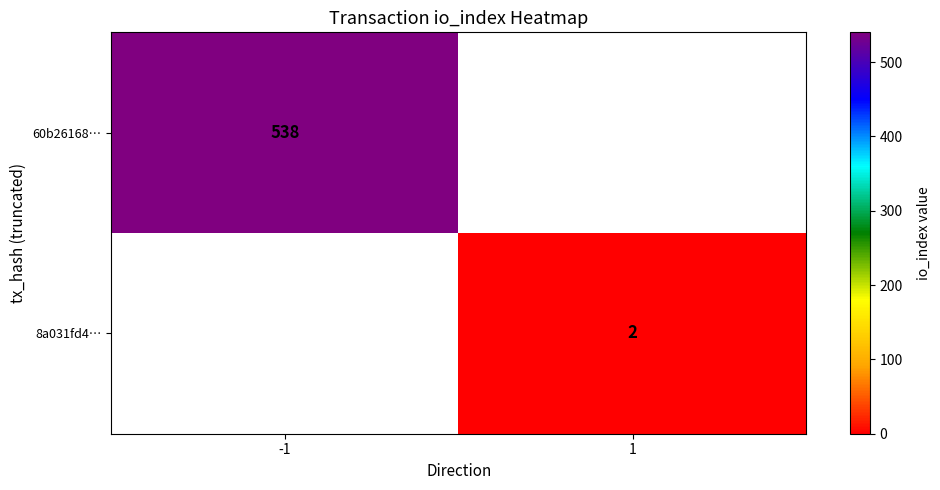

What is the smallest value displayed?

2.0